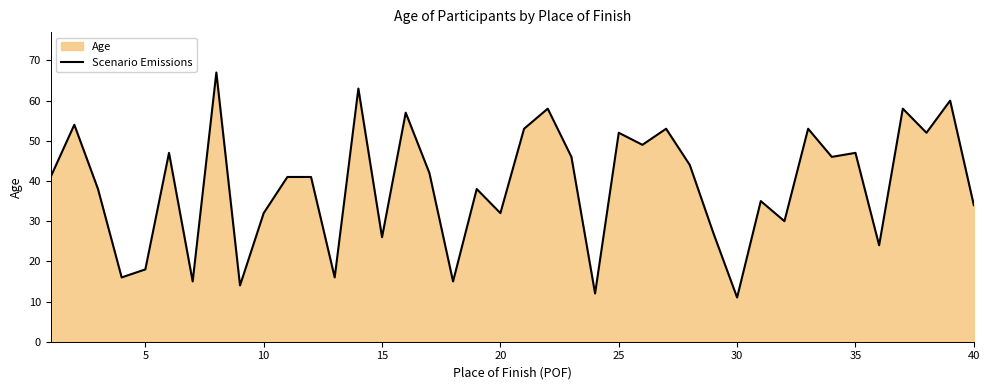

Reading left to right, what are all the values shown in this chart?

41	54	38	16	18	47	15	67	14	32	41	41	16	63	26	57	42	15	38	32	53	58	46	12	52	49	53	44	27	11	35	30	53	46	47	24	58	52	60	34